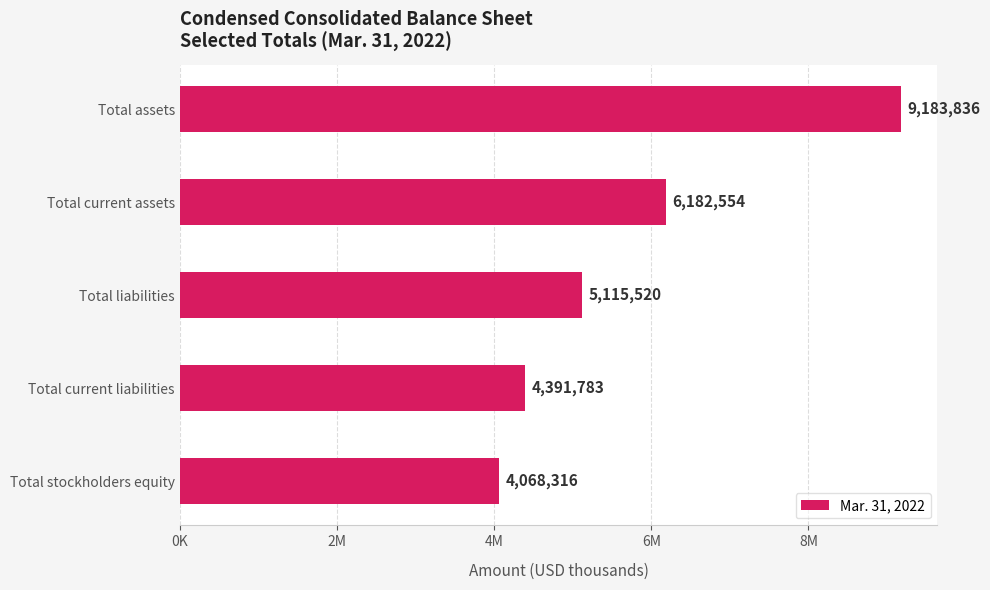

Are the bars horizontal?

Yes